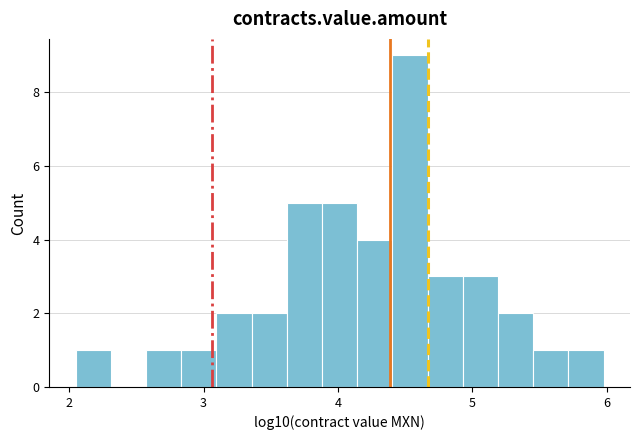

Around what value on the x-axis is the tallest bar? Give the approximate position of its centre, as read against the axis.

4.5